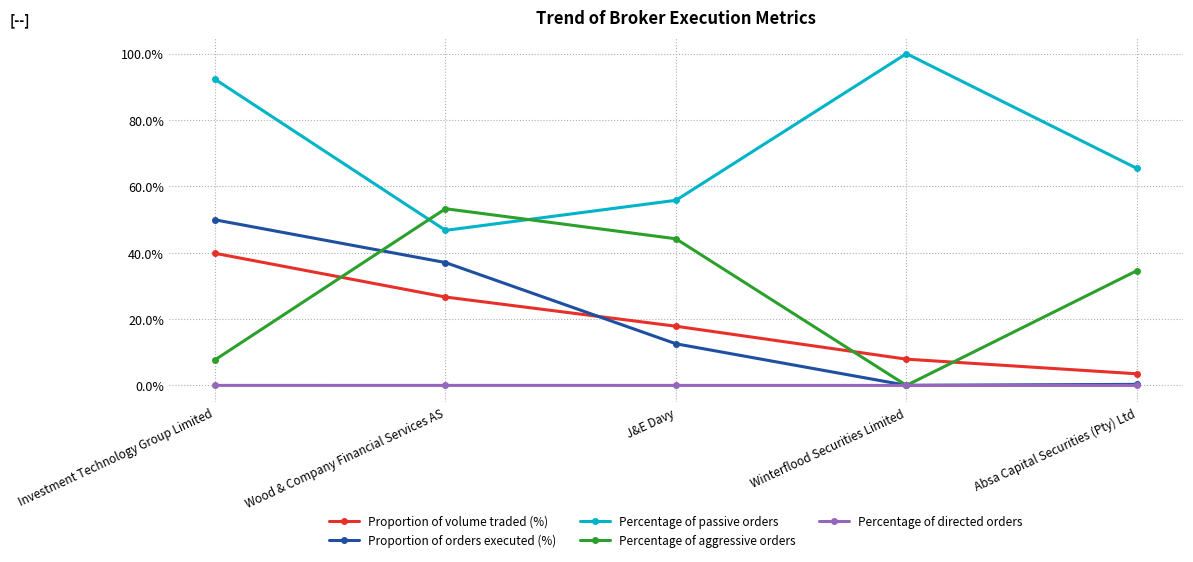

How many lines are shown in the chart?

5